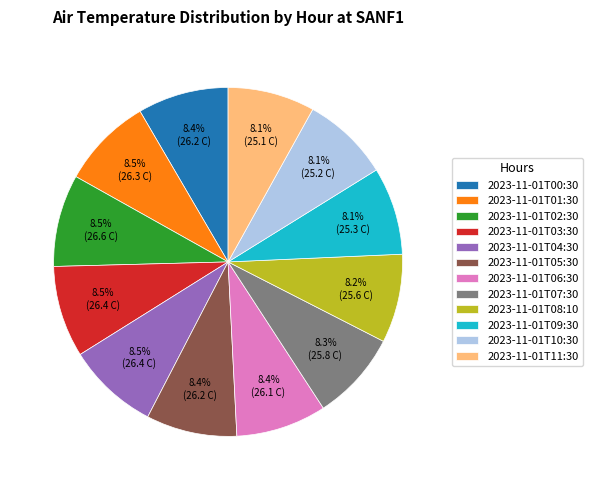

Is the sum of 2023-11-01T04:30 and 2023-11-01T08:10 greater than half?

No